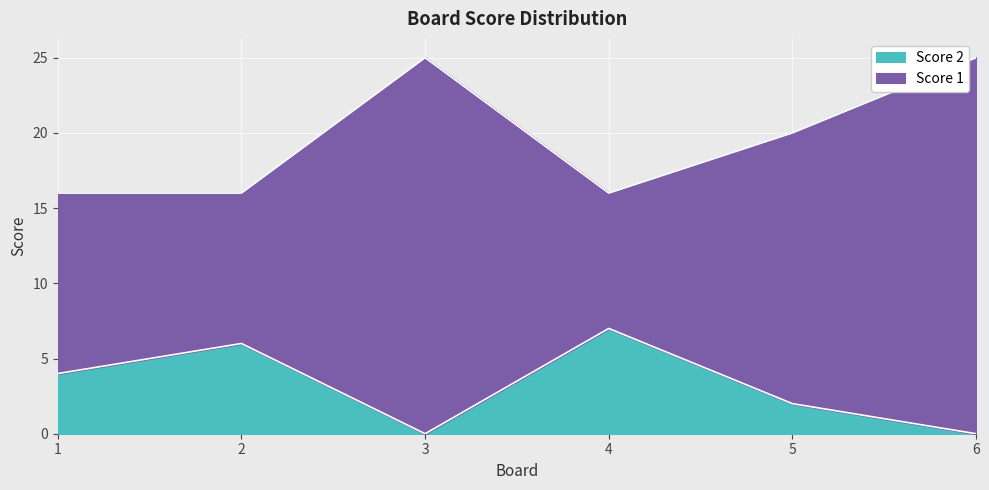

At how many categories does at least one series exceed 7?

6